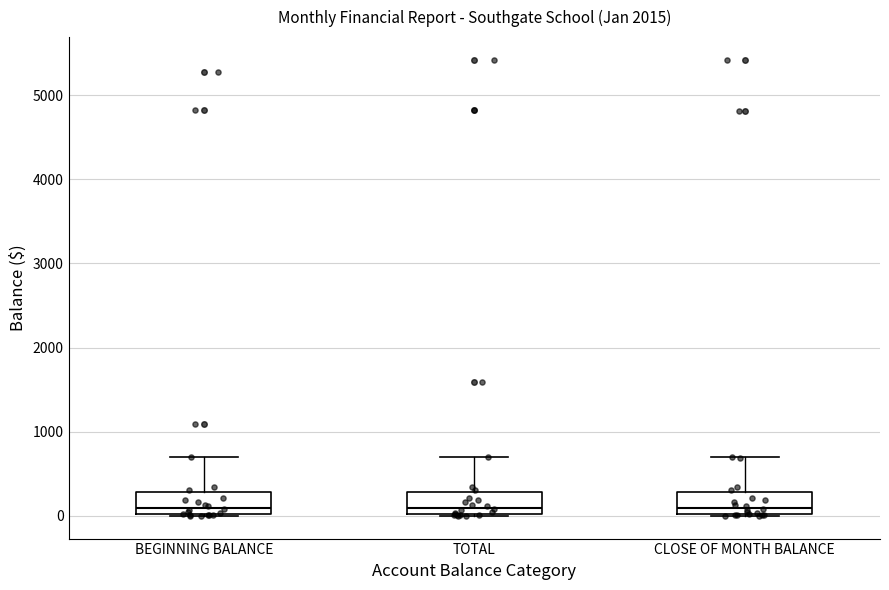

Reading left to right, read every box against the y-axis: the position of its median line, the range the box covers, and the ends of its whiskers. The values are not printed on the chart, so give them approximately, as read against the axis.

BEGINNING BALANCE: median 100, box 0 to 300, whiskers 0 to 700
TOTAL: median 100, box 0 to 300, whiskers 0 to 700
CLOSE OF MONTH BALANCE: median 100, box 0 to 300, whiskers 0 to 700